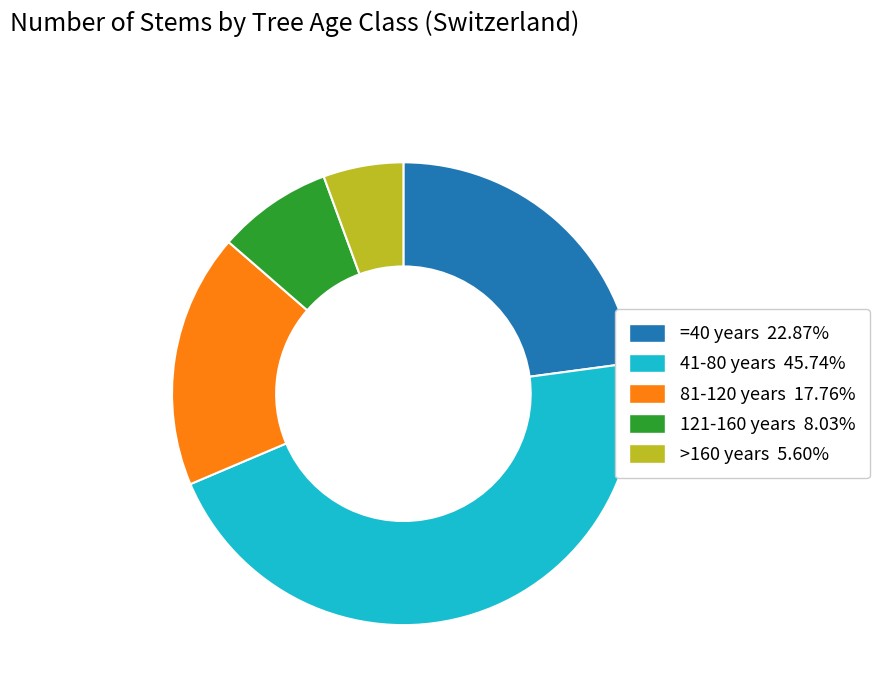

Is >160 years the majority of the pie?

No